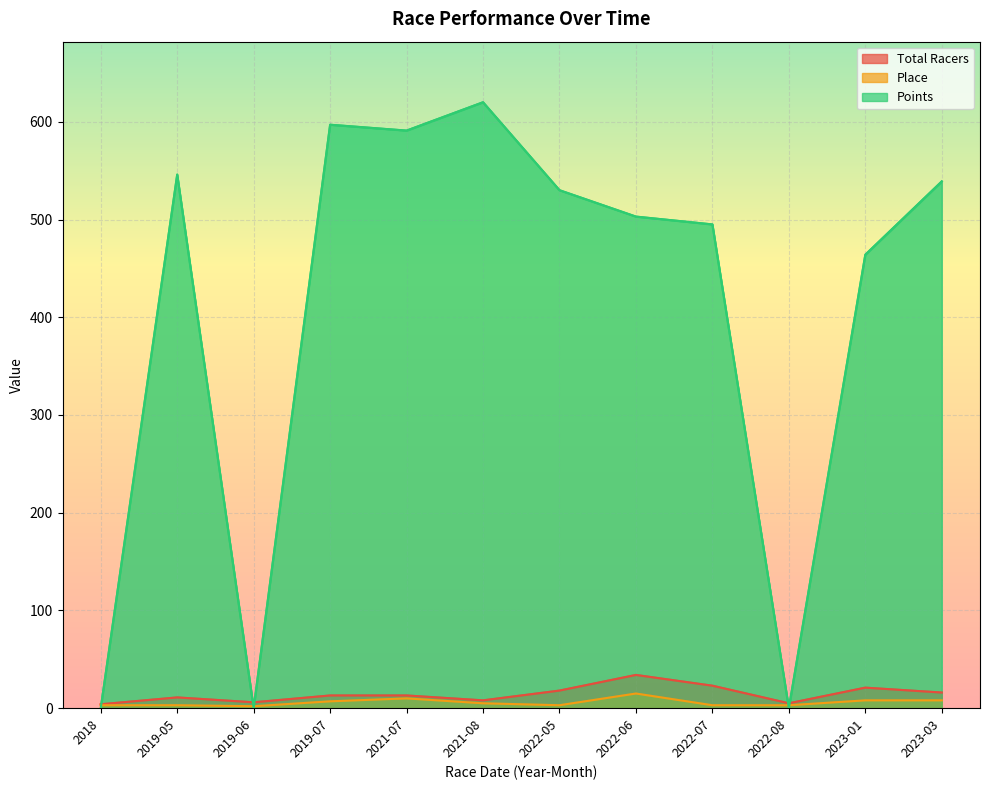

Which series has the widest spread of values?

Points